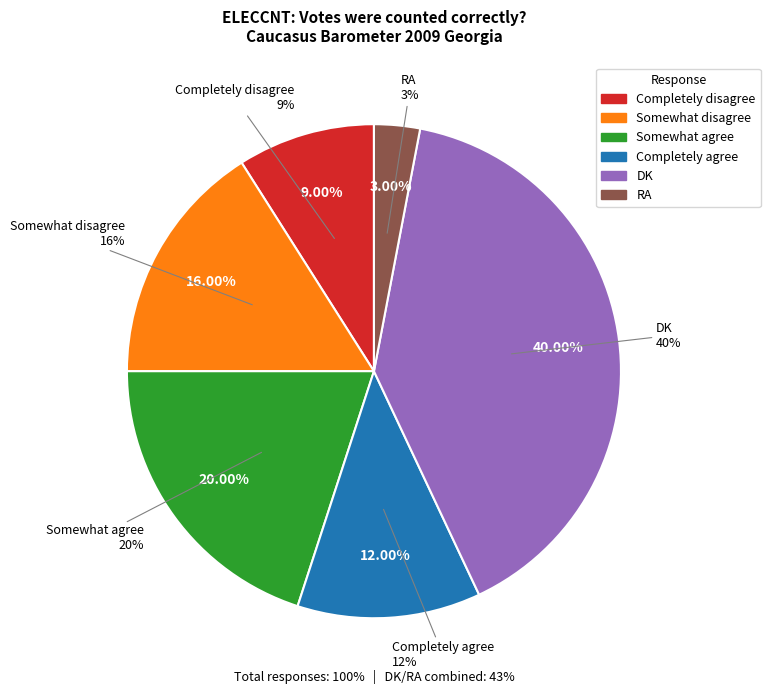

What percentage do Completely agree and Somewhat agree together represent?

32.0%